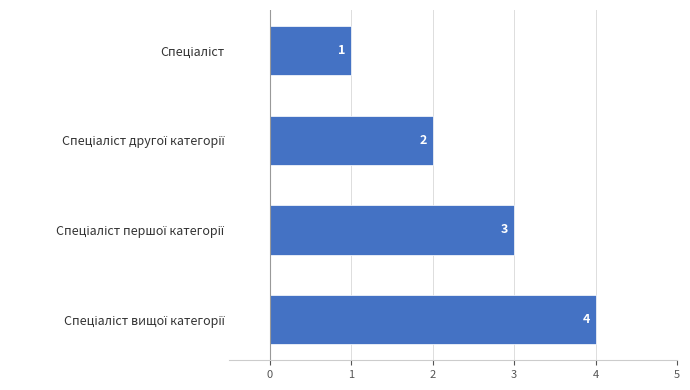

Count the values in the range 2 to 4.

3